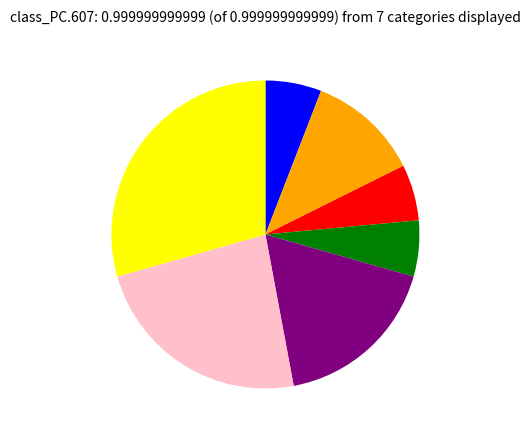

Is there any slice that represents more than half of the pie?

No